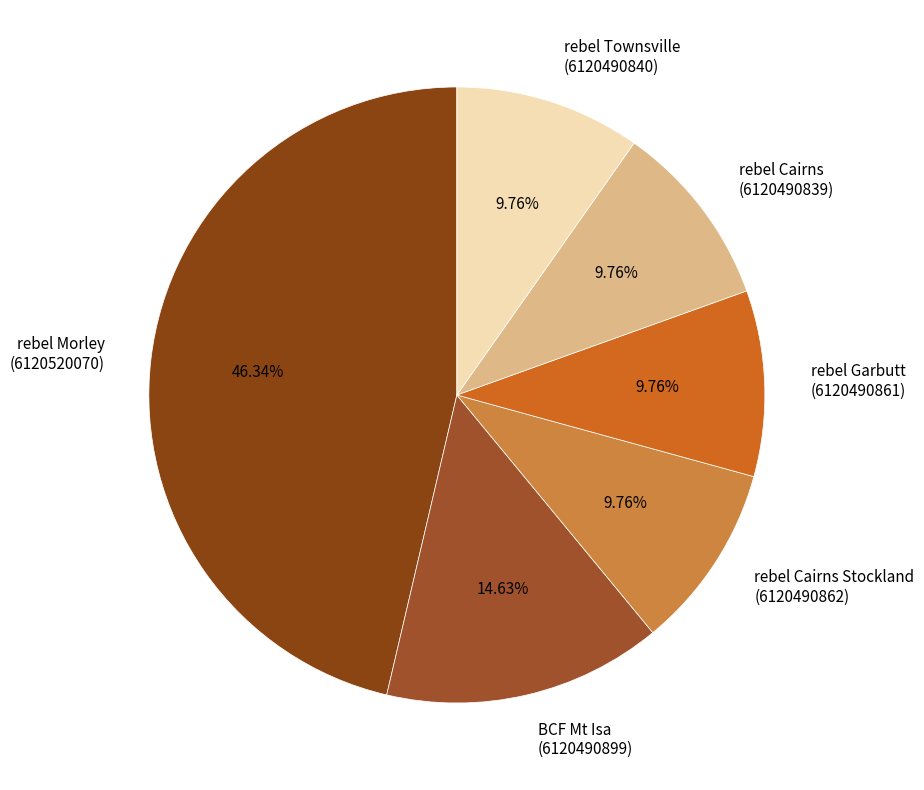

Is there any slice that represents more than half of the pie?

No